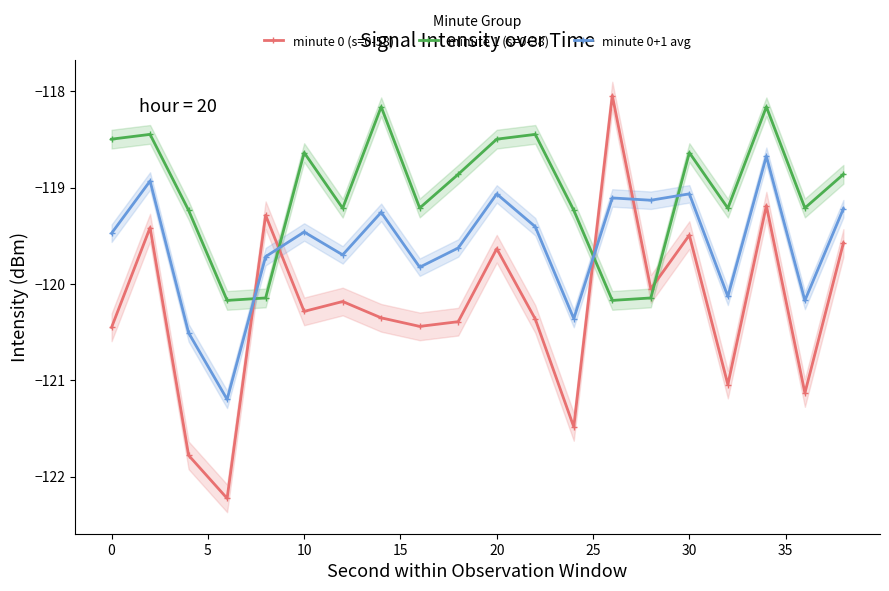

True or false: minute 0+1 avg has more than 2 points higher than both neighbors.

True